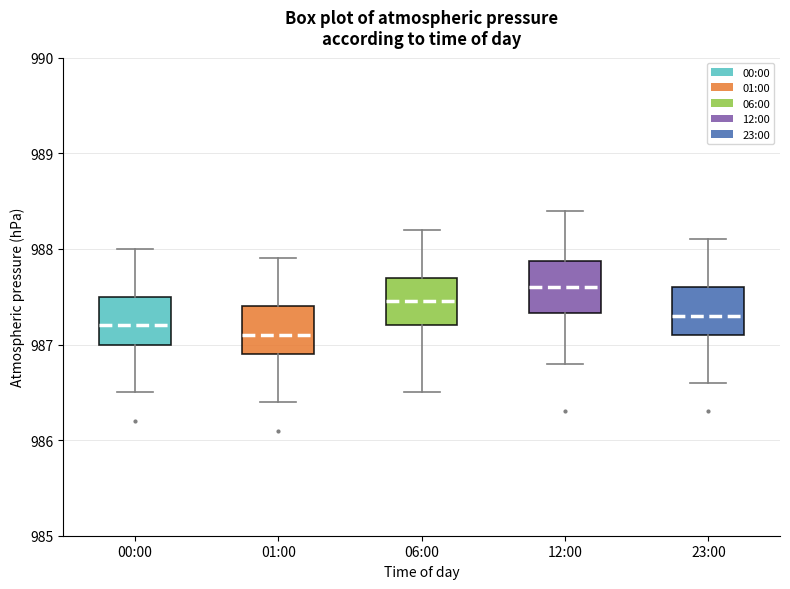

Reading left to right, read every box against the y-axis: the position of its median line, the range the box covers, and the ends of its whiskers. The values are not printed on the chart, so give them approximately, as read against the axis.

00:00: median 987.2, box 987.0 to 987.5, whiskers 986.5 to 988.0
01:00: median 987.1, box 986.9 to 987.4, whiskers 986.4 to 987.9
06:00: median 987.5, box 987.2 to 987.7, whiskers 986.5 to 988.2
12:00: median 987.6, box 987.3 to 987.9, whiskers 986.8 to 988.4
23:00: median 987.3, box 987.1 to 987.6, whiskers 986.6 to 988.1